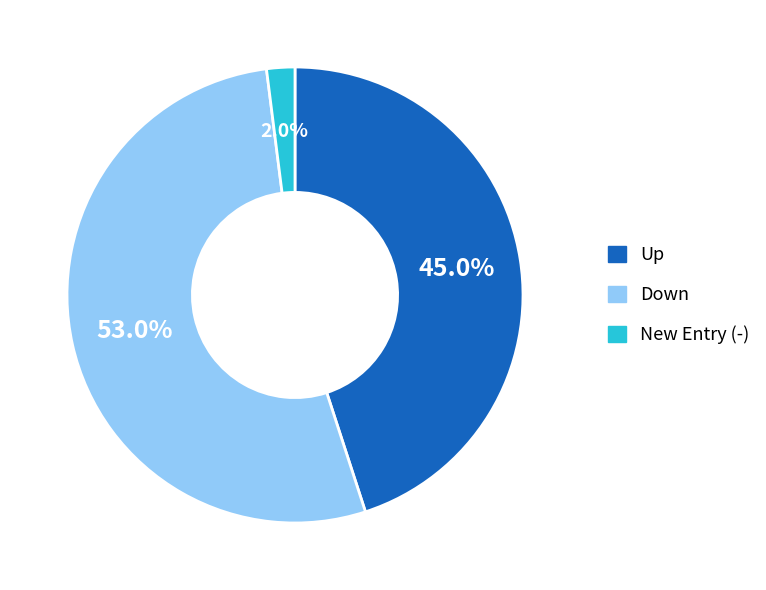

Does any single category account for the majority?

Yes